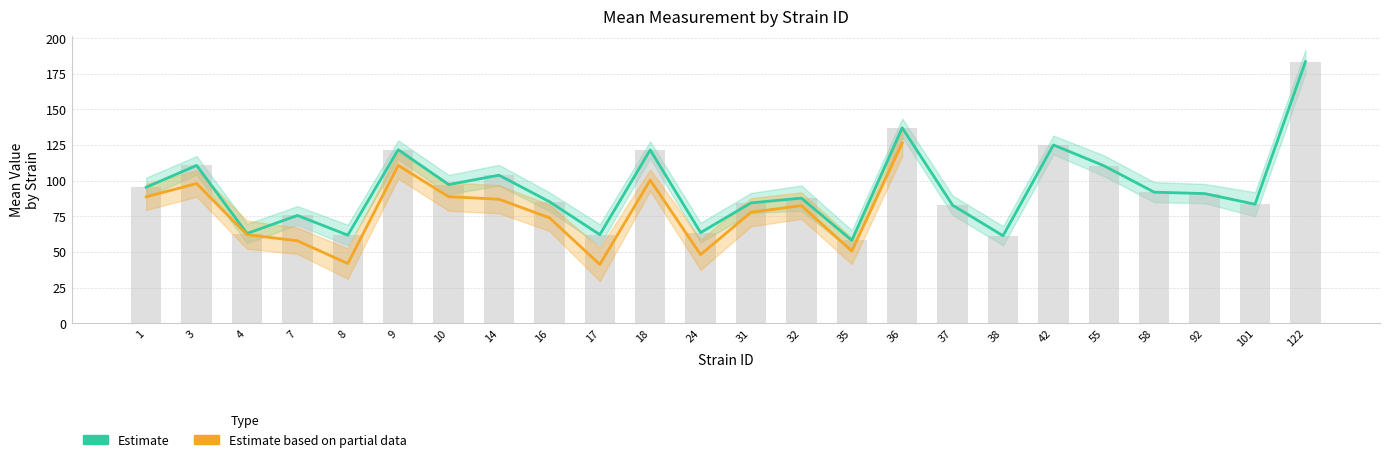

Rank the categories by mean_both value from lowest to highest.

35, 38, 8, 17, 4, 24, 7, 37, 101, 31, 16, 32, 92, 58, 1, 10, 14, 55, 3, 18, 9, 42, 36, 122